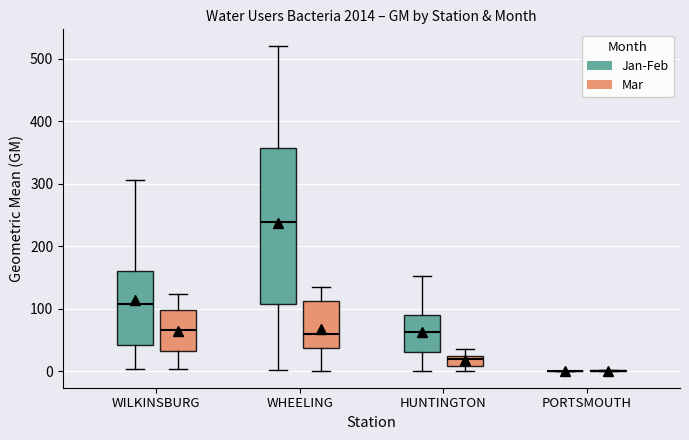

Comparing the boxes themselves (not the whiskers), which one is the tallest?

WHEELING (Jan-Feb)